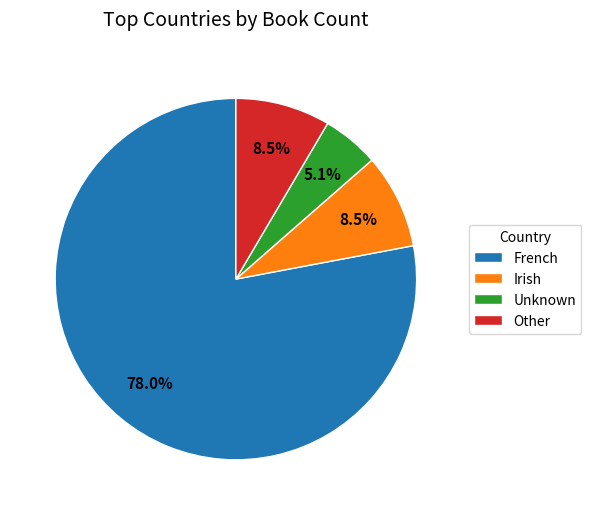

What percentage is the French slice, to the nearest percent?

78%